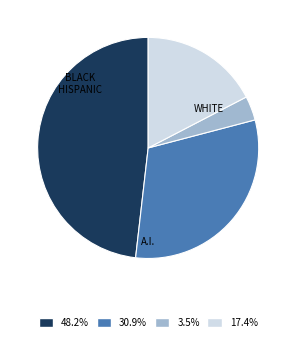

Is there a majority slice in this chart?

No